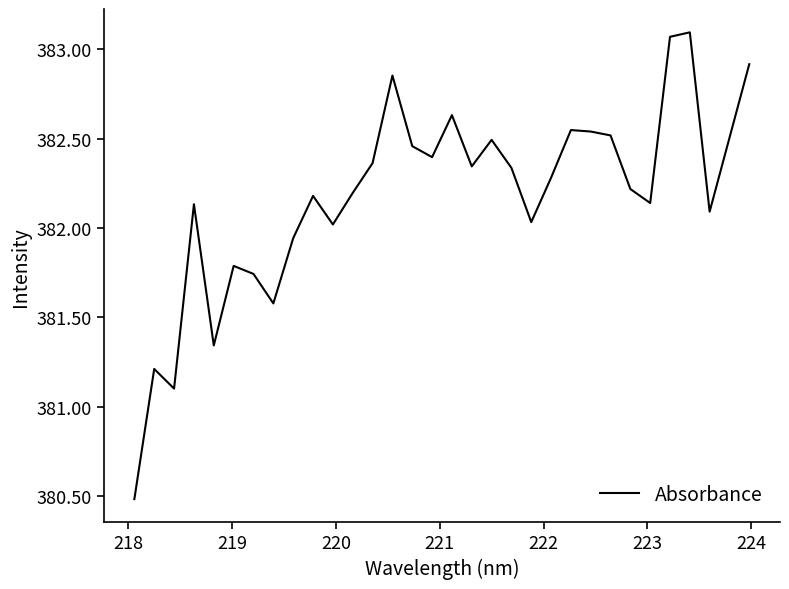

What is the smallest value displayed?

380.5